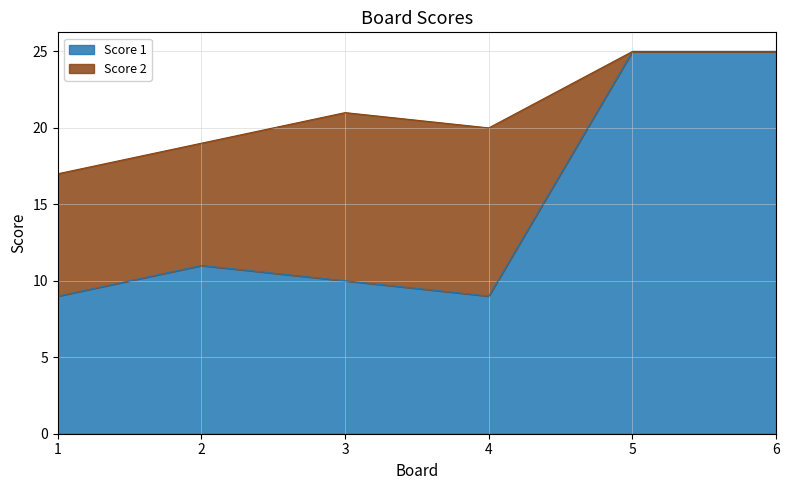

Which category has the lowest value across all series?

1